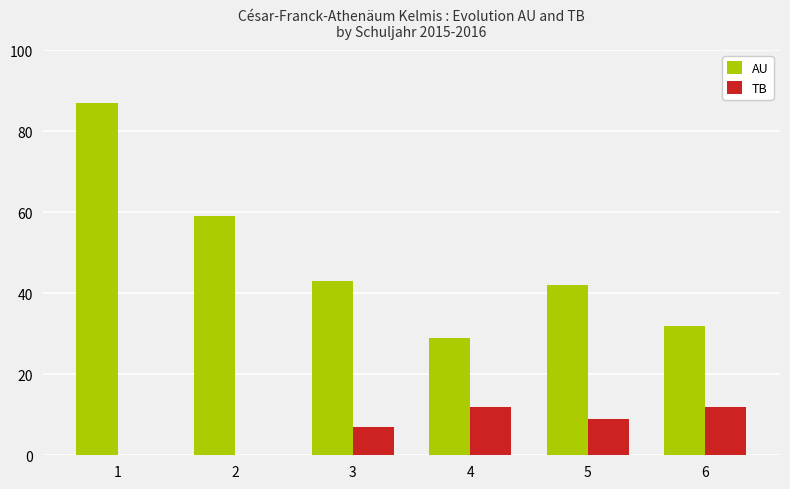

True or false: TB has a value of 2 at 4.

False